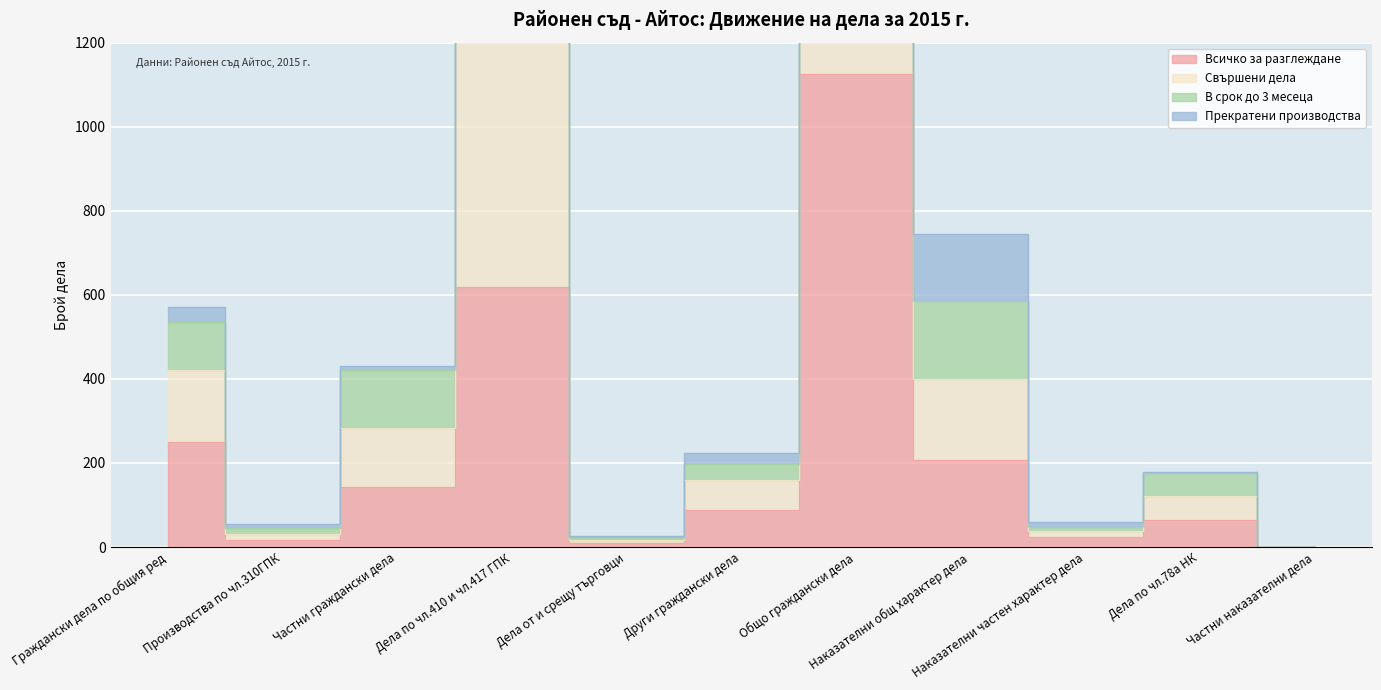

At which category is the sum across all series the highest?

Общо граждански дела